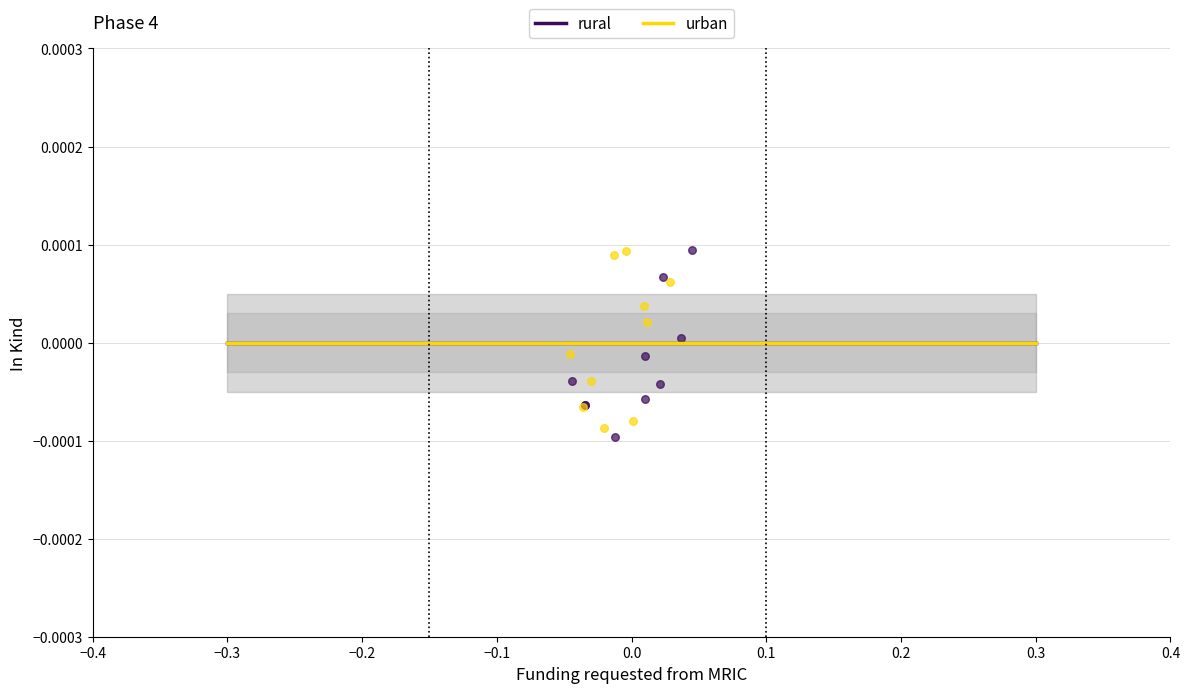

What are all the series names shown in the legend?

rural, urban